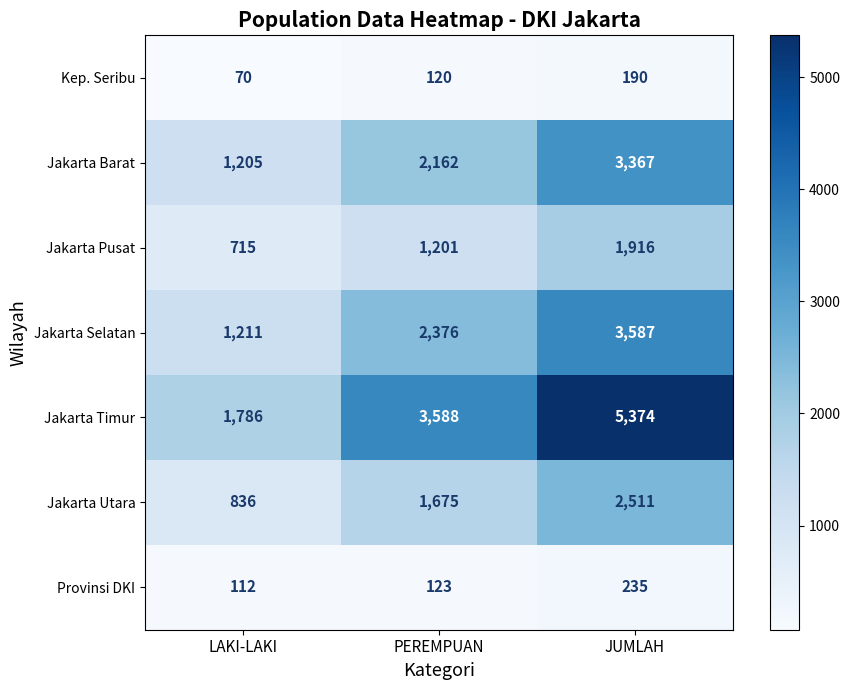

At which category is the sum across all series the highest?

JUMLAH